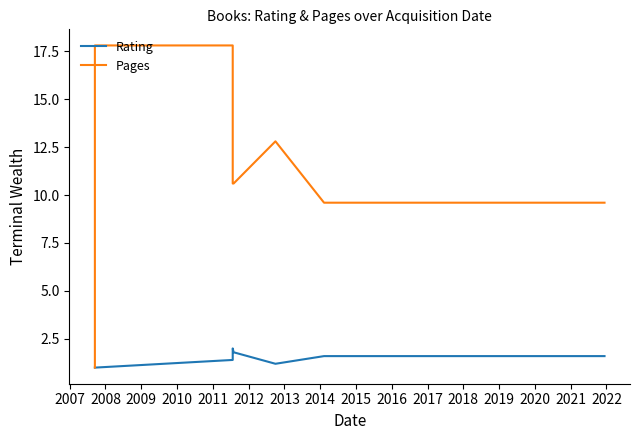

True or false: Pages and Rating cross at least once.

False